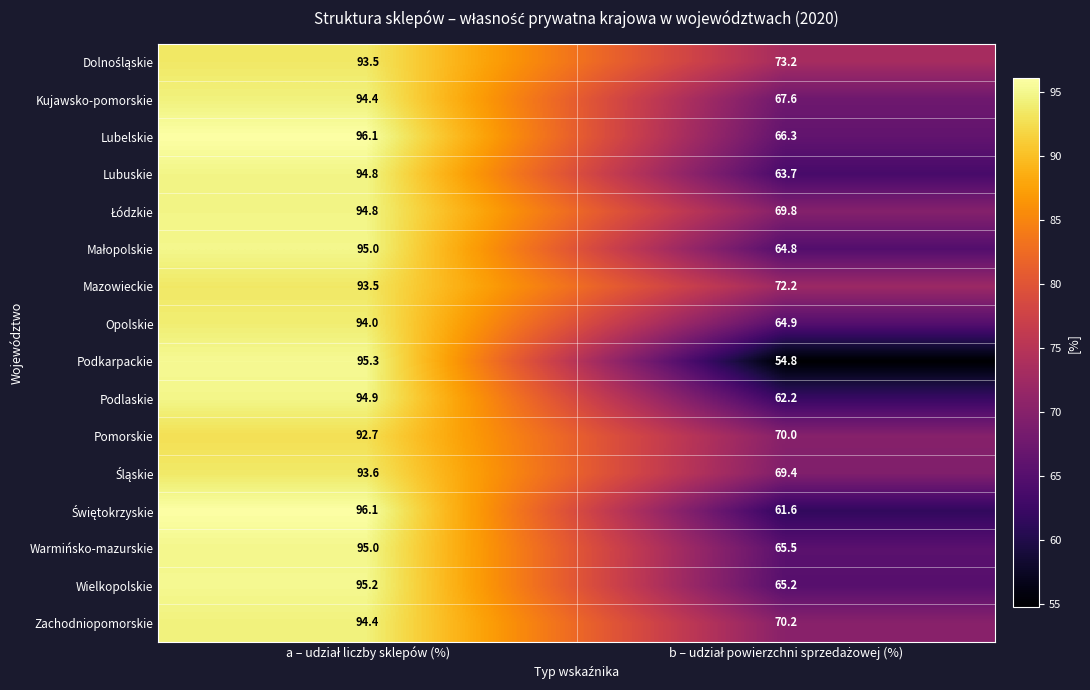

Which series has the widest spread of values?

Podkarpackie